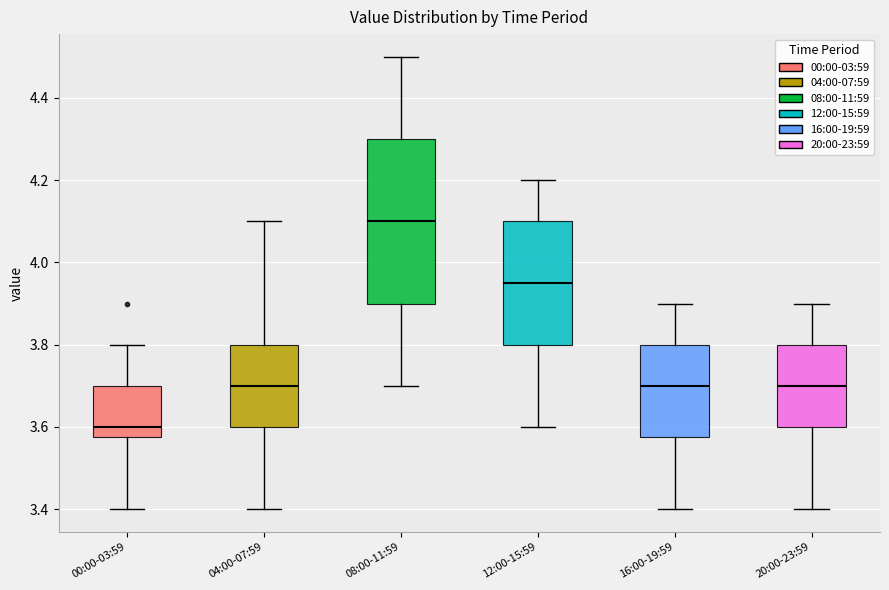

Which box has the lowest median line?

00:00-03:59